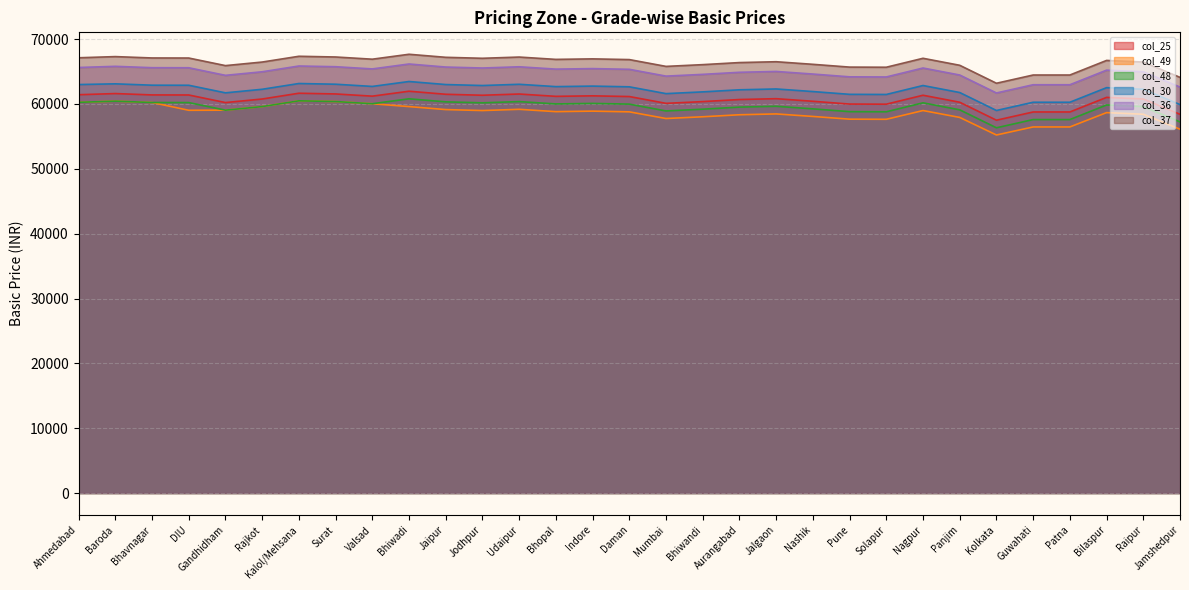

What is the approximate value of col_37 at Jamshedpur?

64110